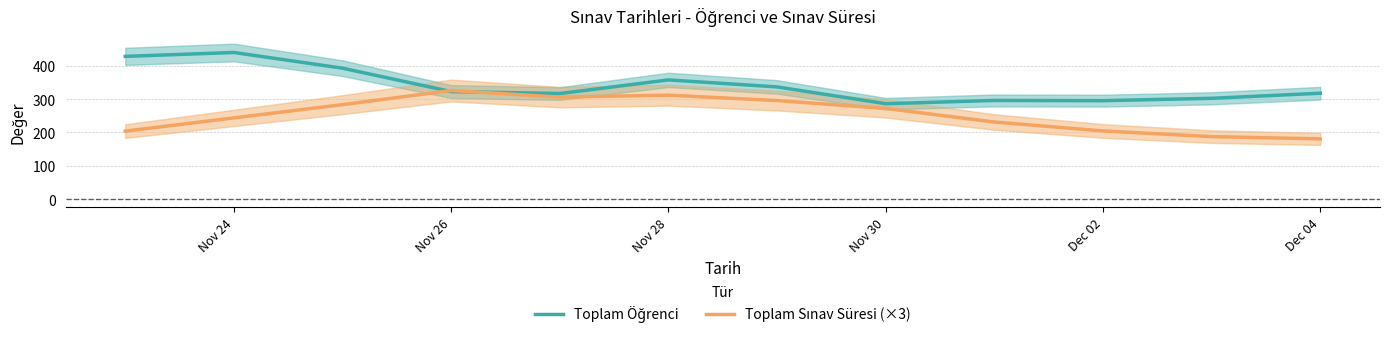

At which category does the chart reach its minimum across all series?

Dec 04